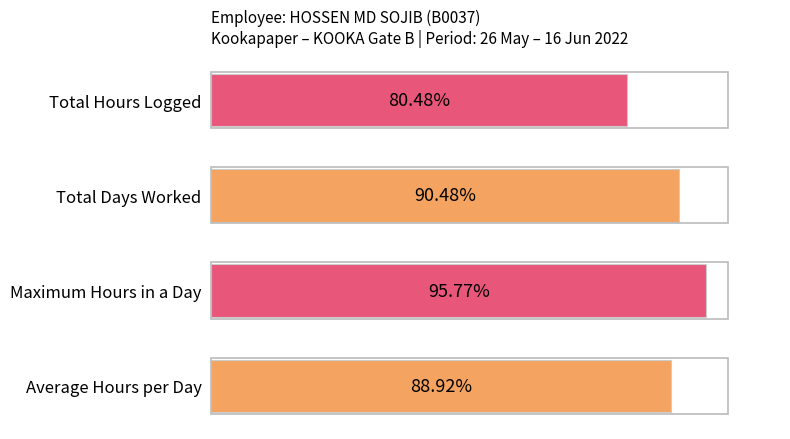

Are the bars grouped side by side (vs. stacked)?

No